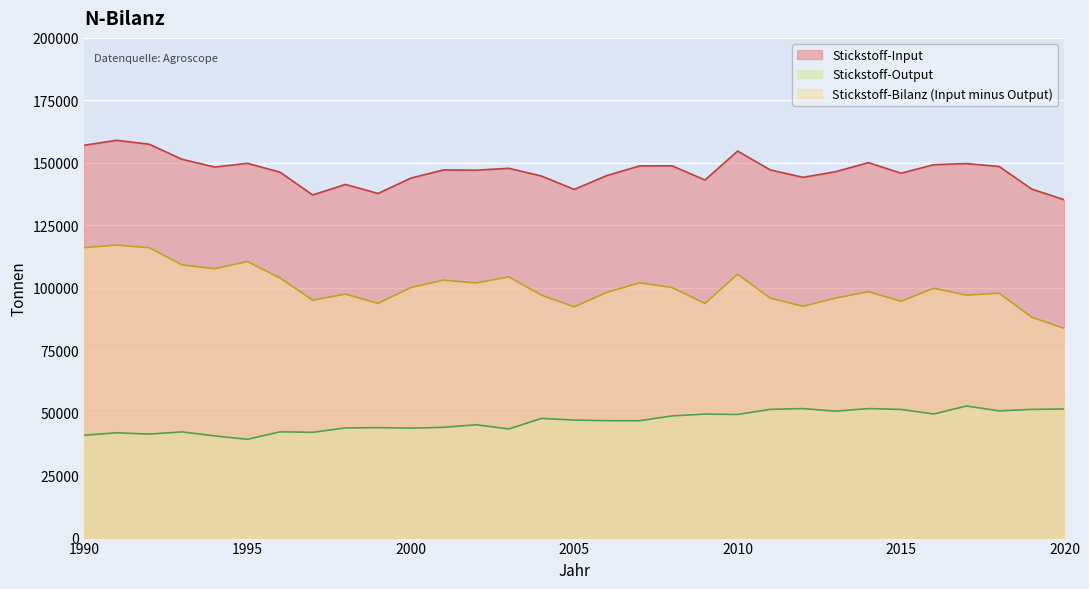

What is the value of the Stickstoff-Output point at the 28th from the left?

52657